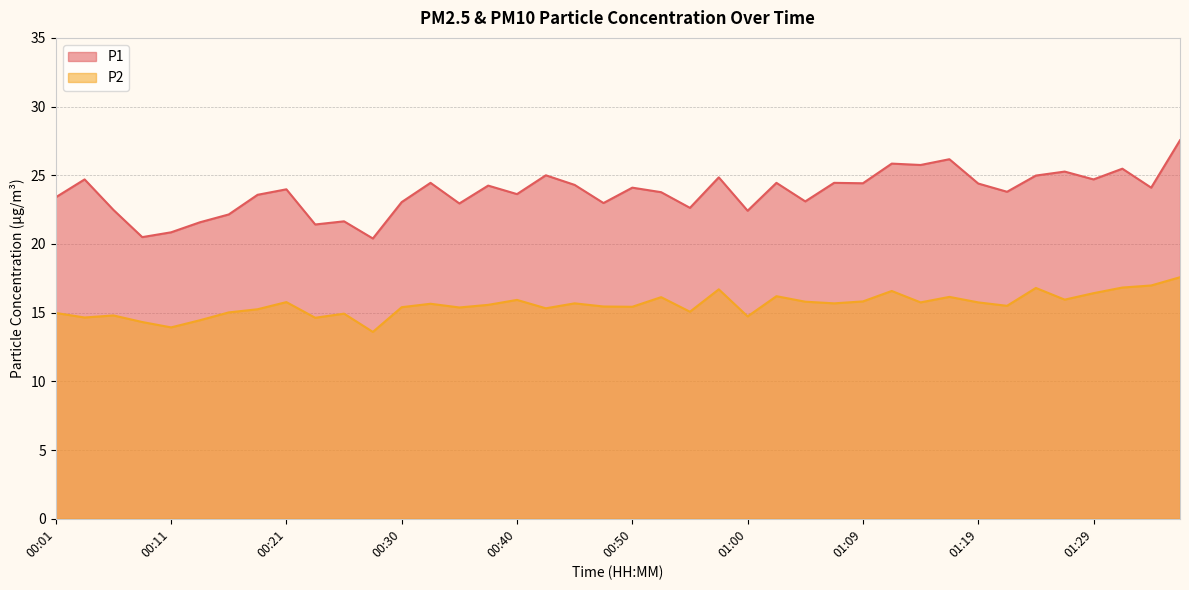

At which category does P1 reach its first local valley?

00:08